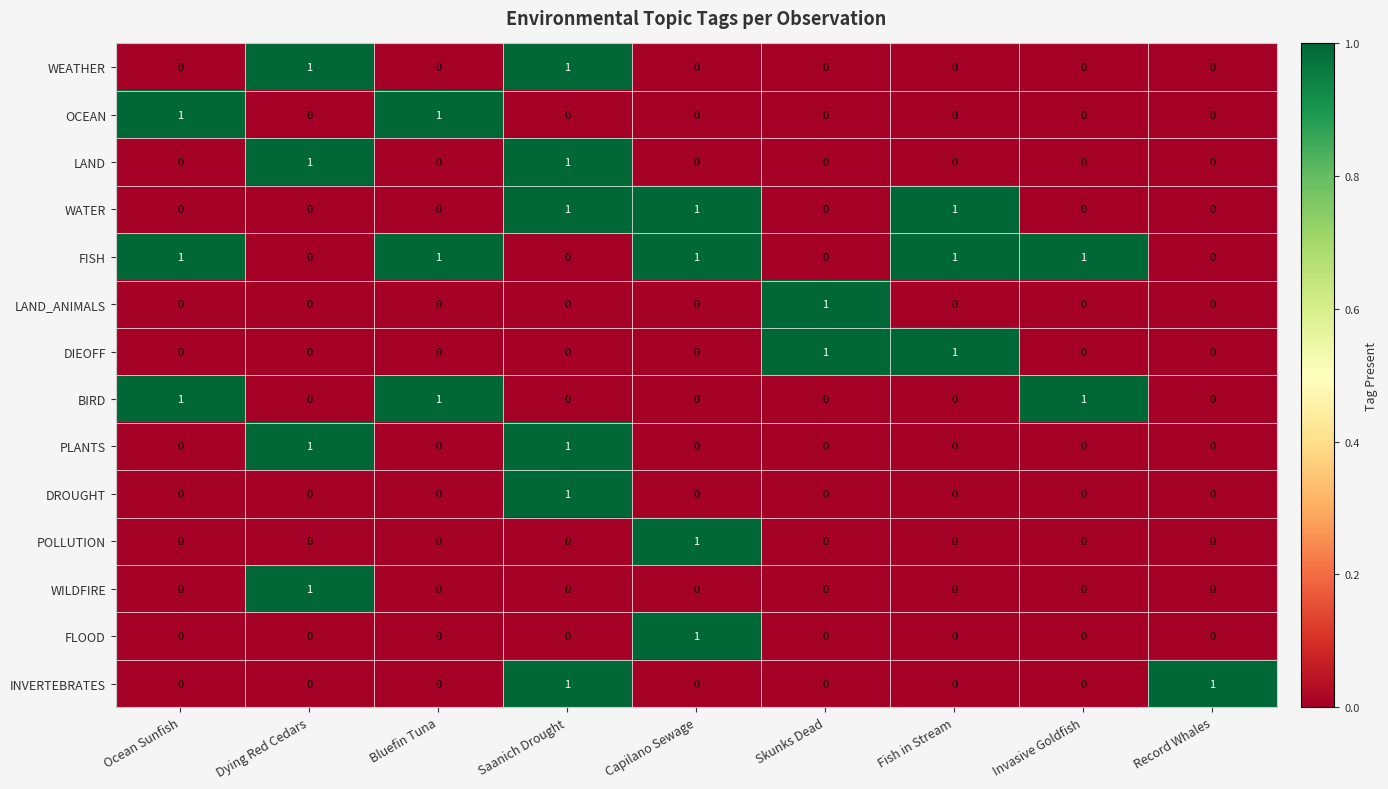

How many categories are shown in the chart?

9